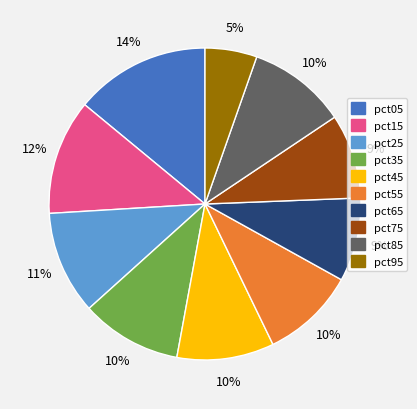

Count the number of slices in the pie.

10